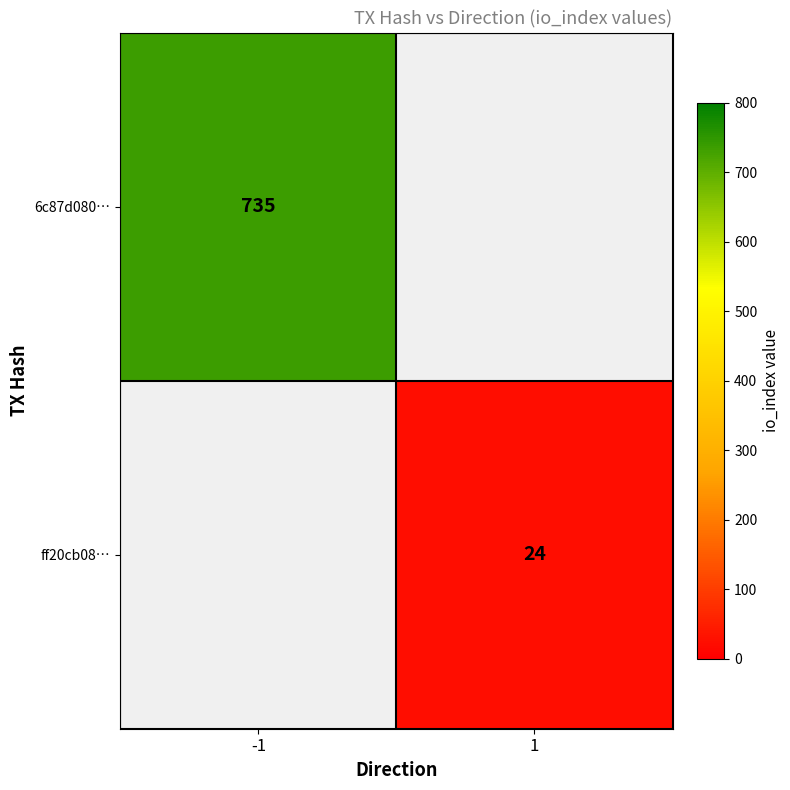

Is it true that 6c87d080… equals 735 at -1?

True